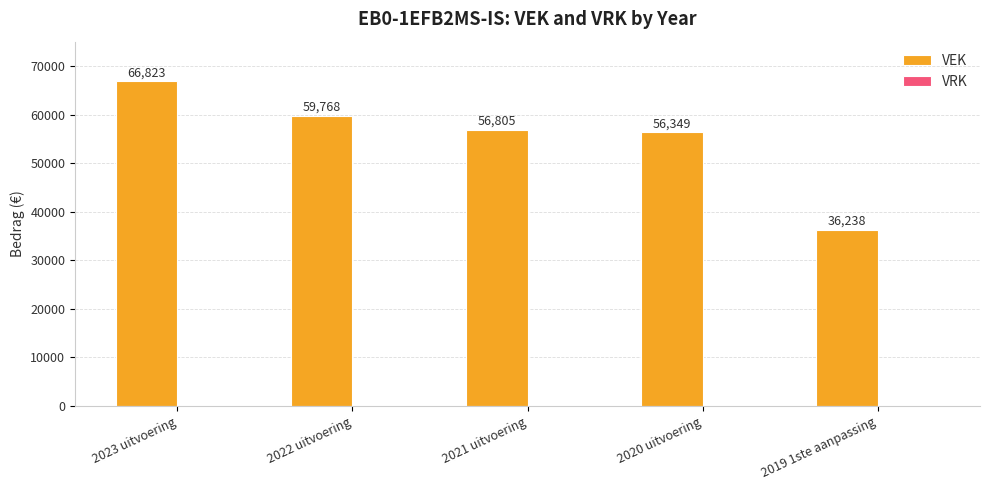

At which category does the chart reach its minimum across all series?

2019 1ste aanpassing